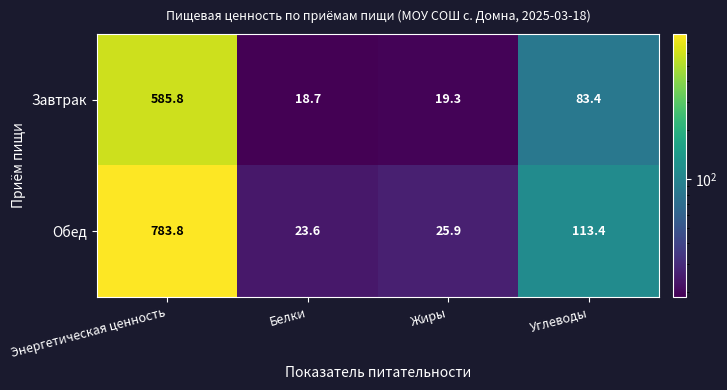

Which series has the largest total across all categories?

Обед